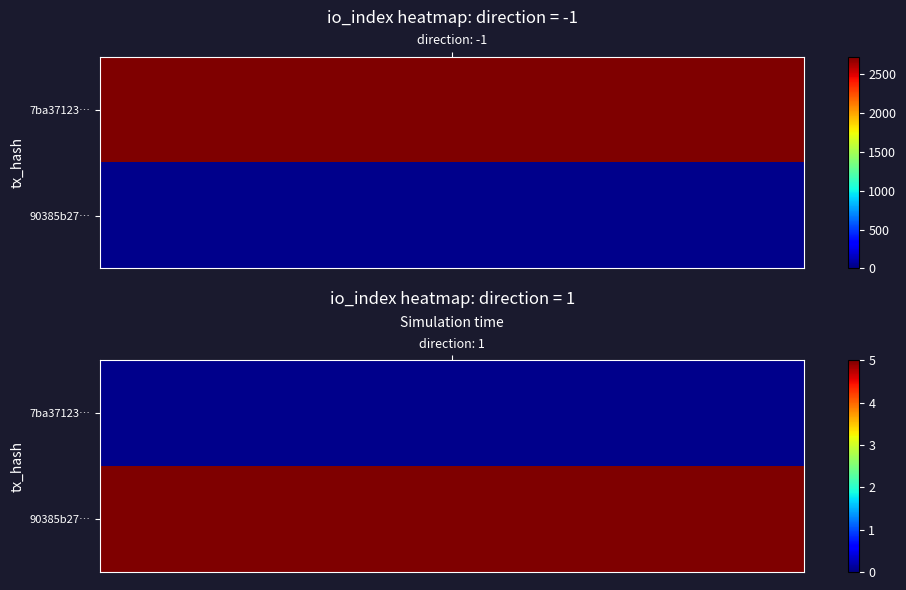

What is the maximum value for 90385b27d85eb62d5c44d960ede4b833a2d3849?

5